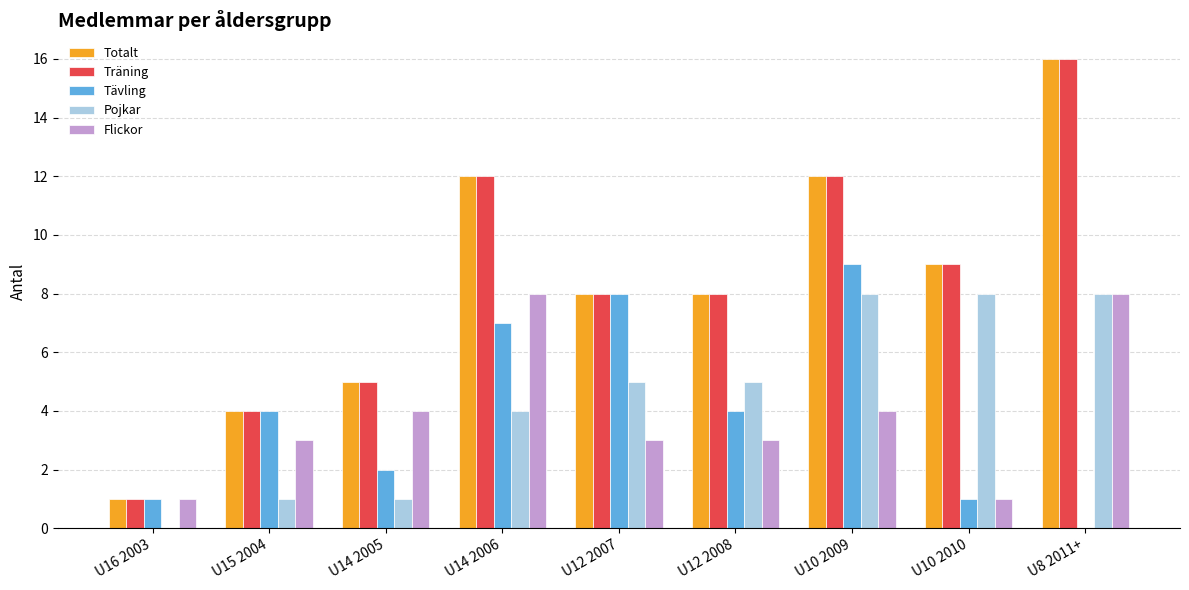

What is the greatest value displayed?

16